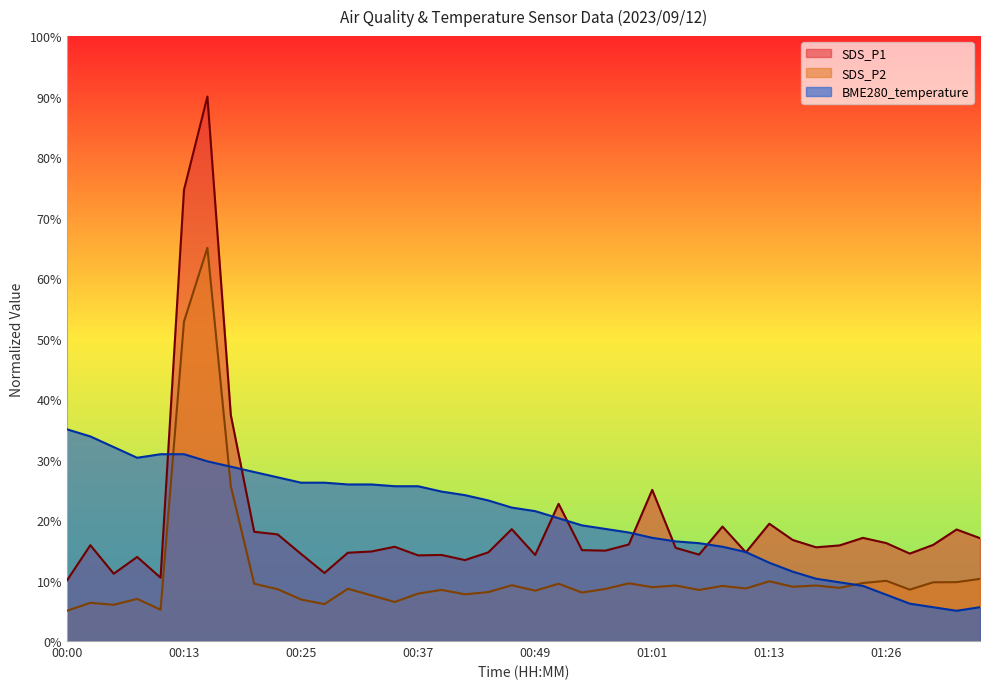

What is the minimum value for SDS_P1?

10.0